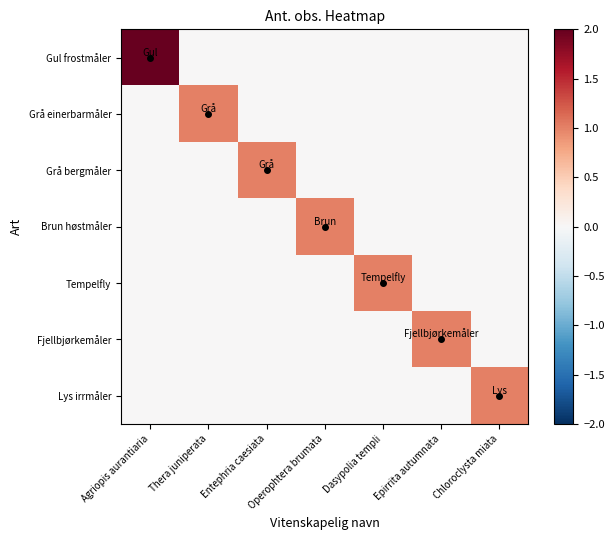

What is the total value across all series at Epirrita autumnata?

1